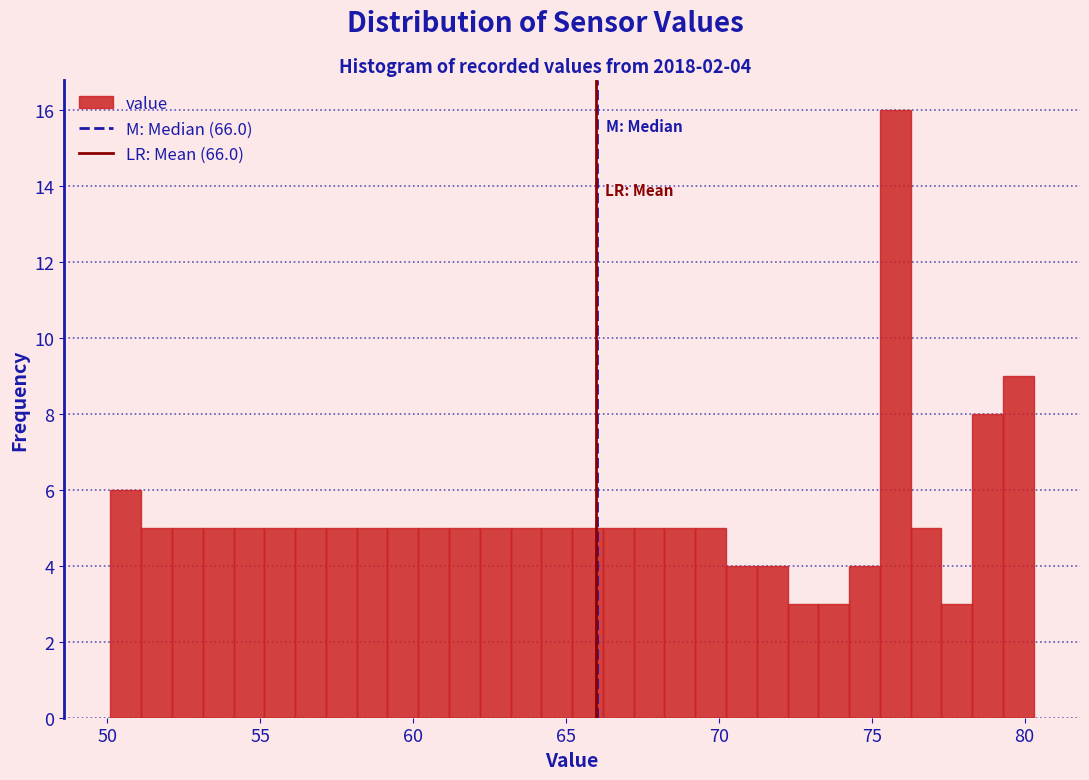

Around what value on the x-axis is the tallest bar? Give the approximate position of its centre, as read against the axis.

76.0